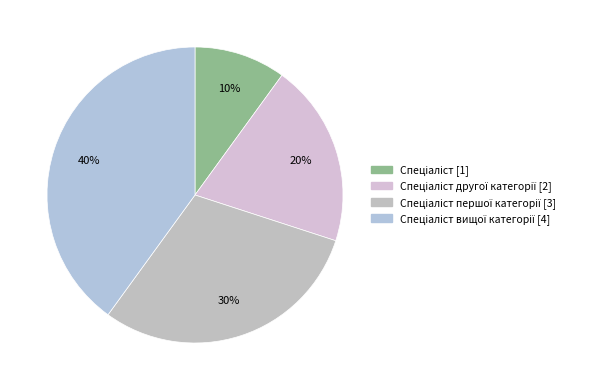

Rank the categories by value from highest to lowest.

Спеціаліст вищої категорії, Спеціаліст першої категорії, Спеціаліст другої категорії, Спеціаліст